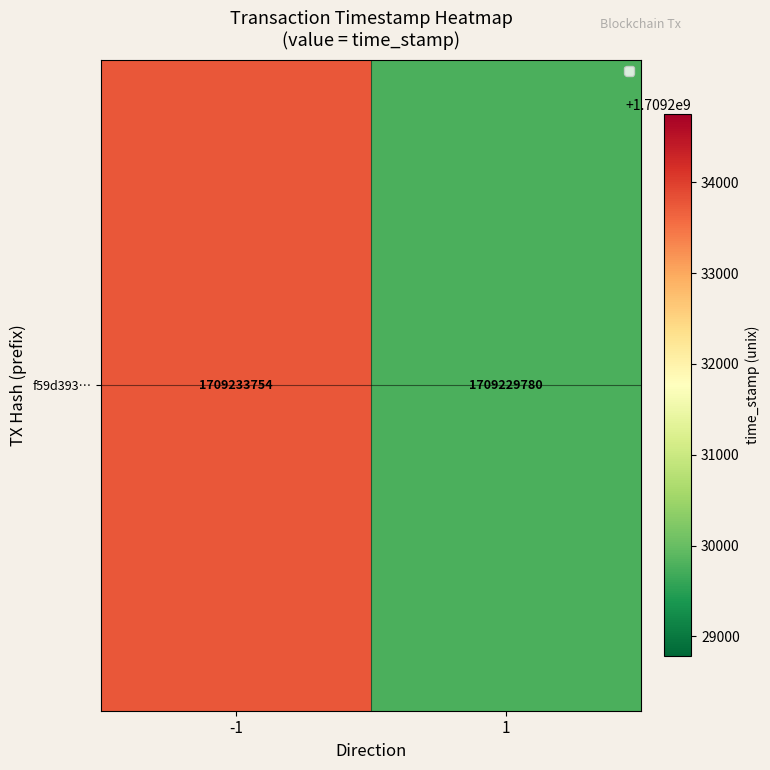

How many values are between 1709229780 and 1709233754?

2